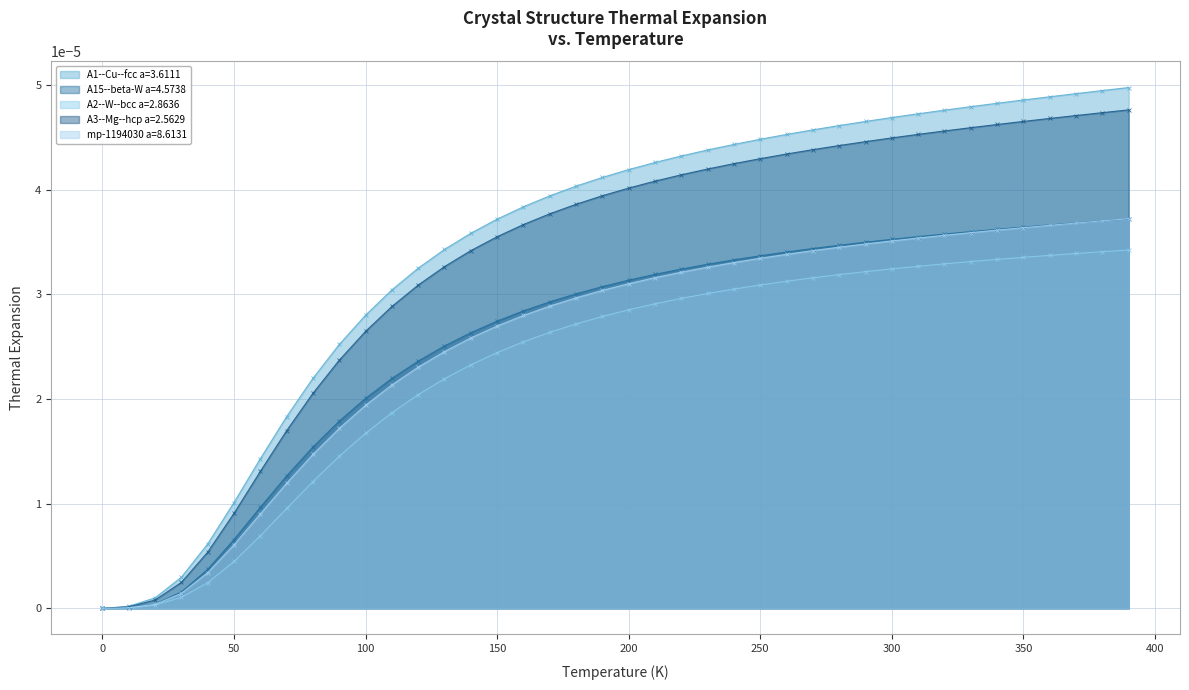

At how many categories does at least one series exceed 0?

39